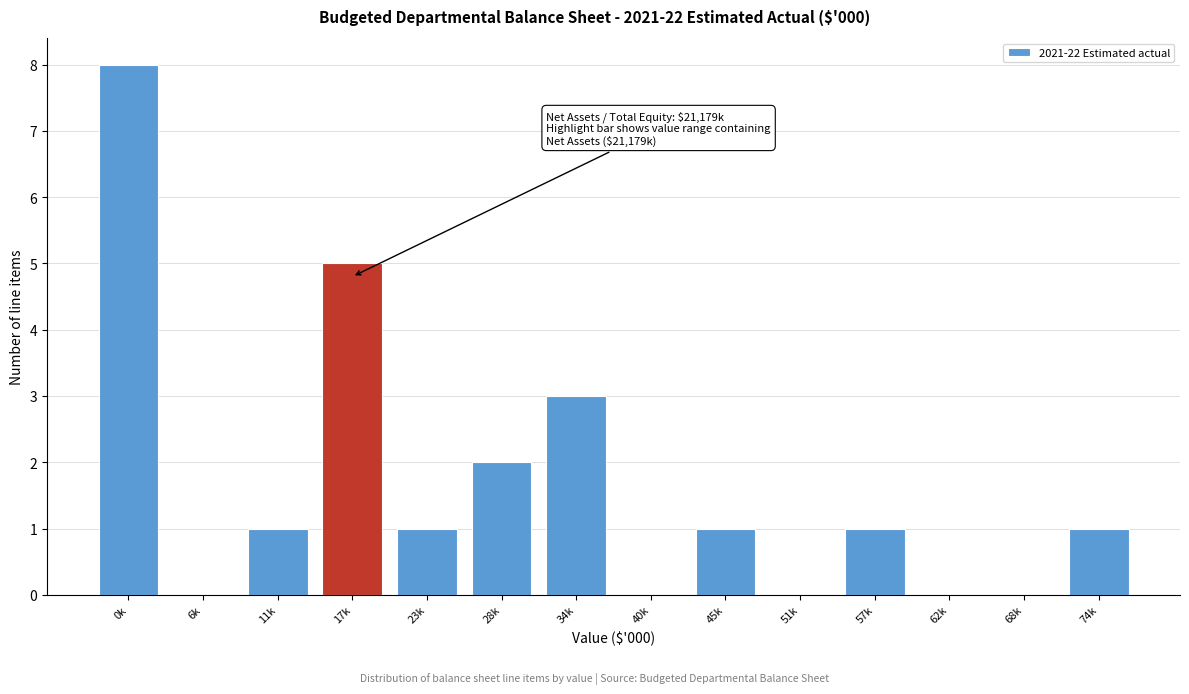

Reading left to right, extract all data points from this chart.

0k=8	6k=0	11k=1	17k=5	23k=1	28k=2	34k=3	40k=0	45k=1	51k=0	57k=1	62k=0	68k=0	74k=1